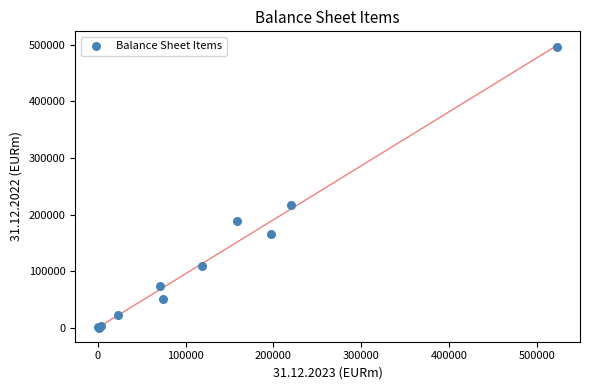

What Y value in the scatter plot is closest to 248227?

216750